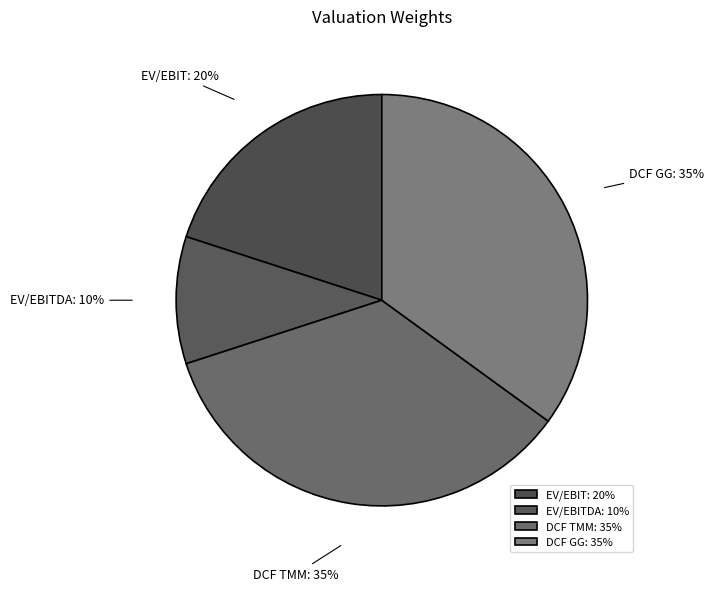

To the nearest percent, what is the average slice percentage?

25%